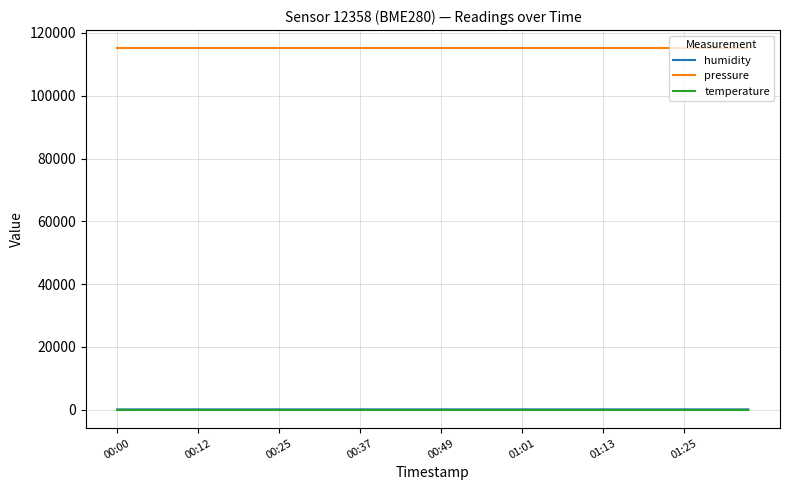

True or false: humidity and pressure cross at least once.

False